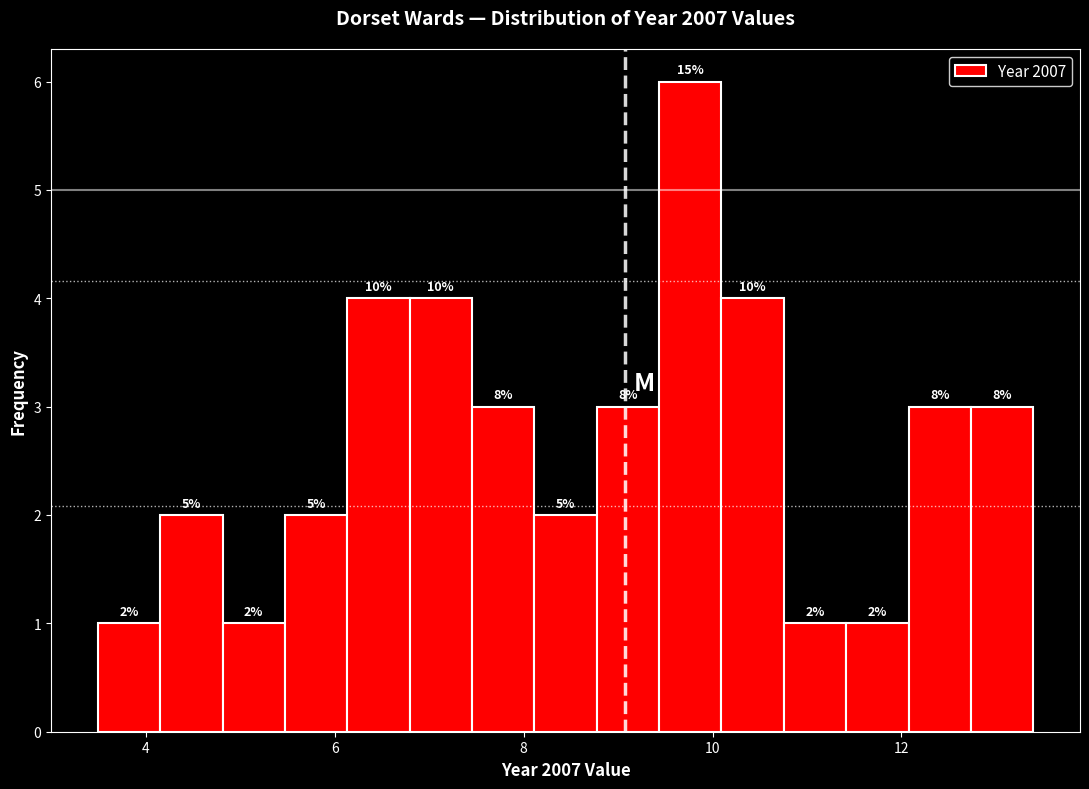

Read against the x-axis, roughly where is the centre of the tallest bar?

9.8